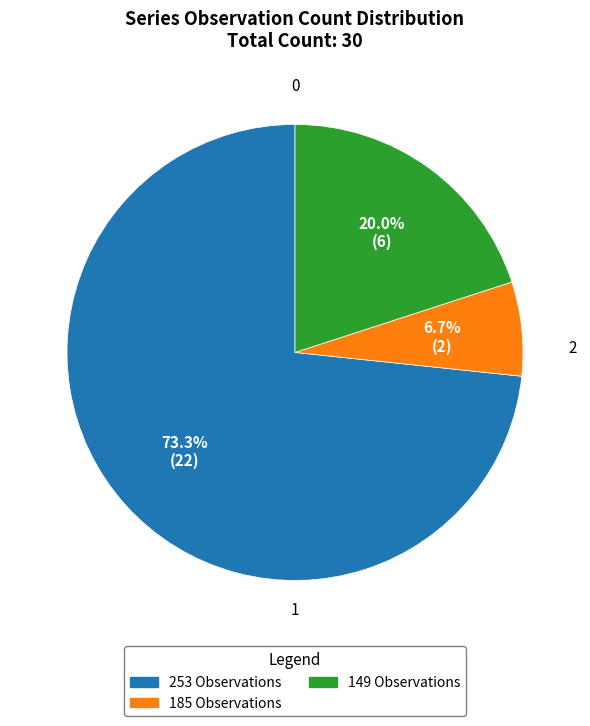

Is there any slice that represents more than half of the pie?

Yes